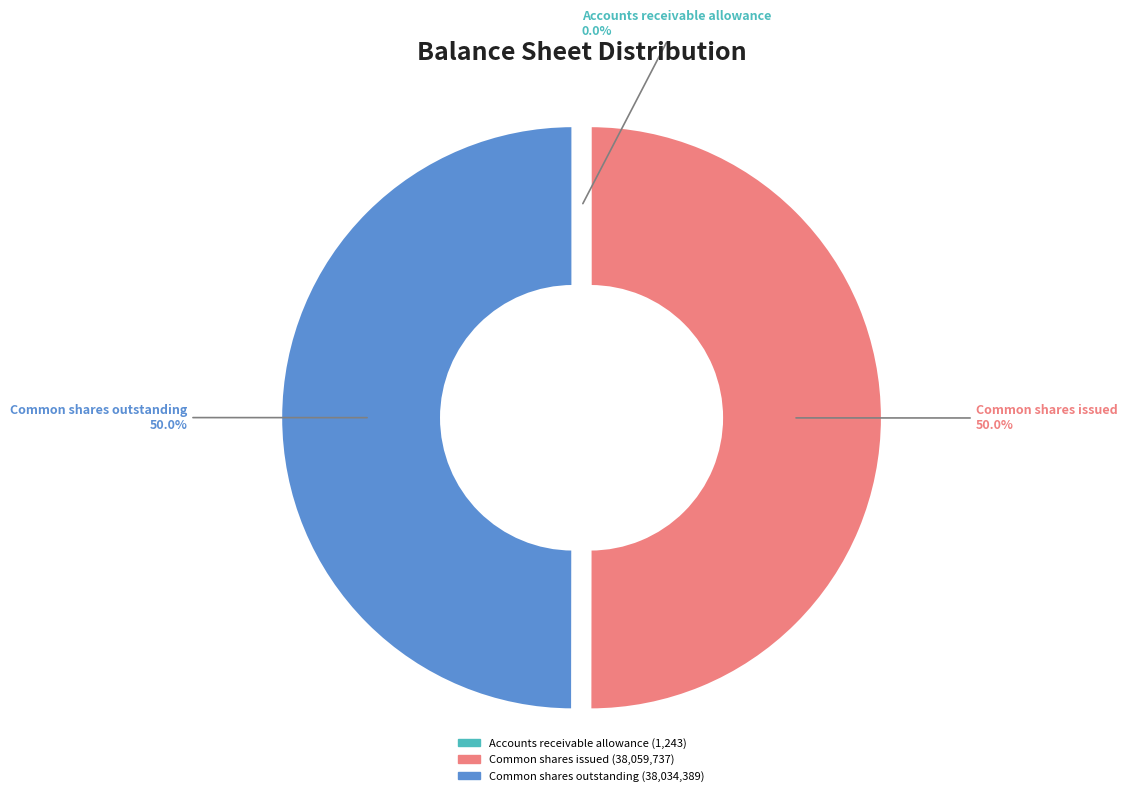

Rank the categories by value from highest to lowest.

Common shares issued, Common shares outstanding, Accounts receivable allowance